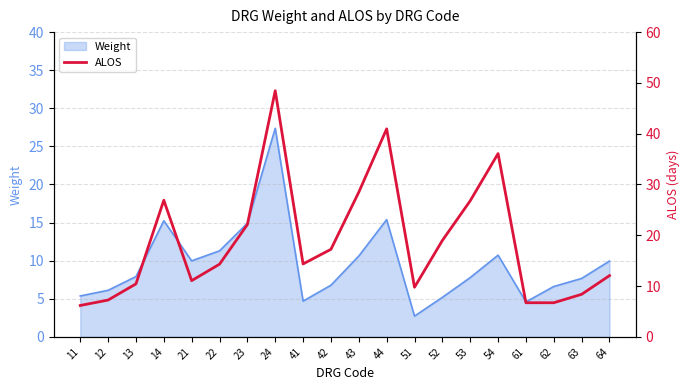

Where is the data nearest to the value 27?

14